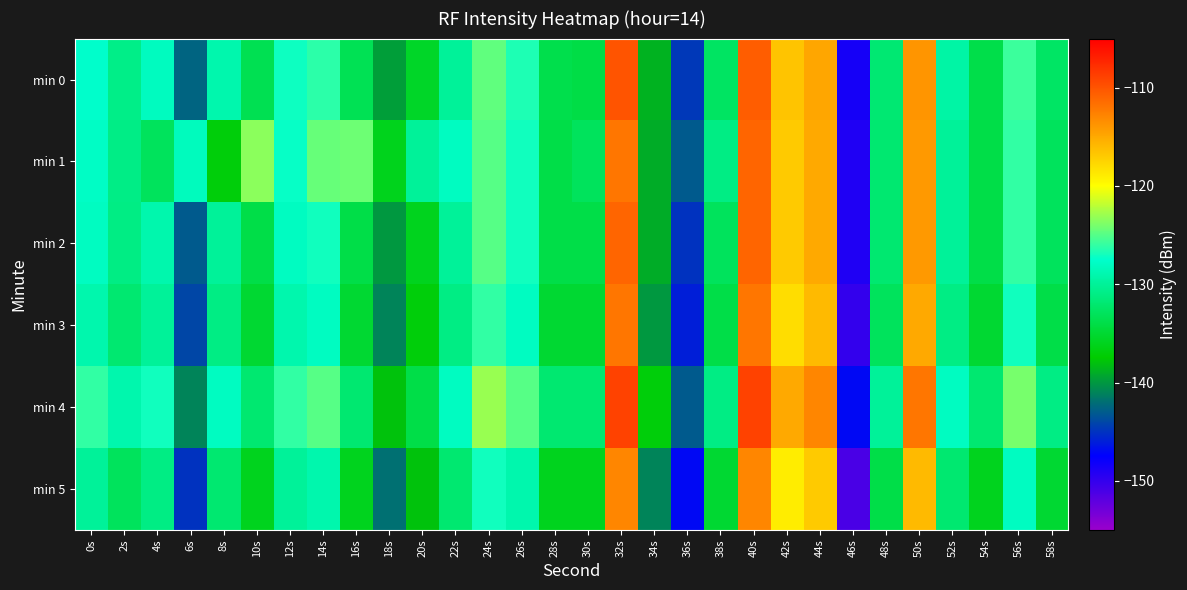

Rank the series by their maximum value, from highest to lowest.

min 4, min 0, min 1, min 2, min 3, min 5